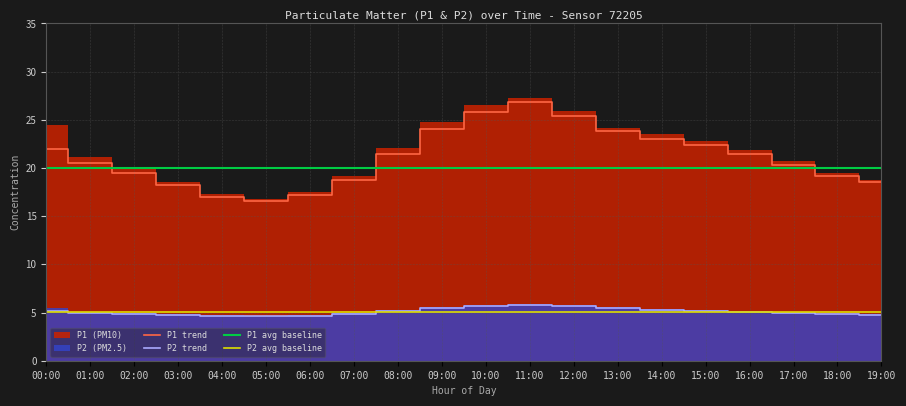

Count the number of data series in this chart.

2